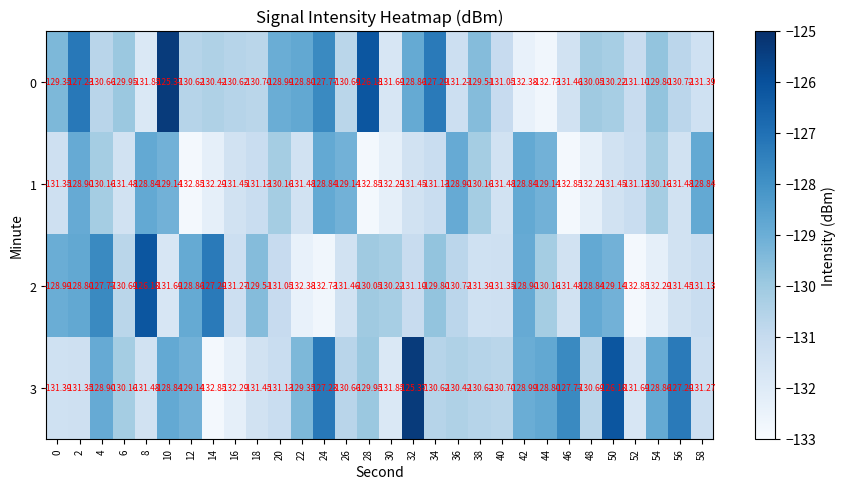

At which category is the sum across all series the highest?

10